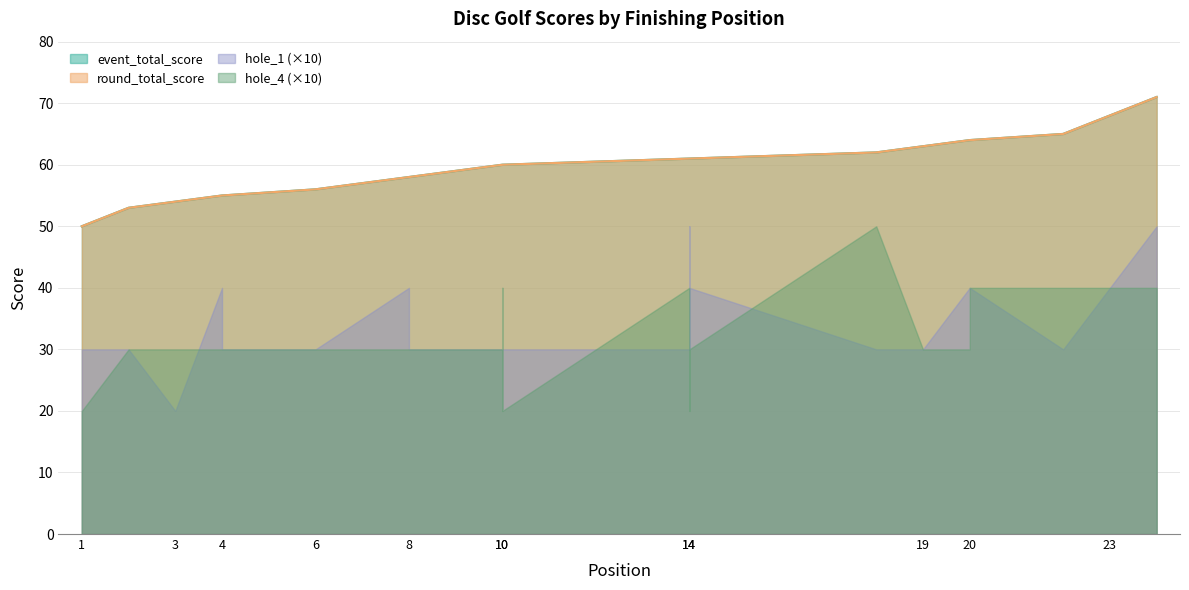

True or false: event_total_score and round_total_score intersect in this chart.

False